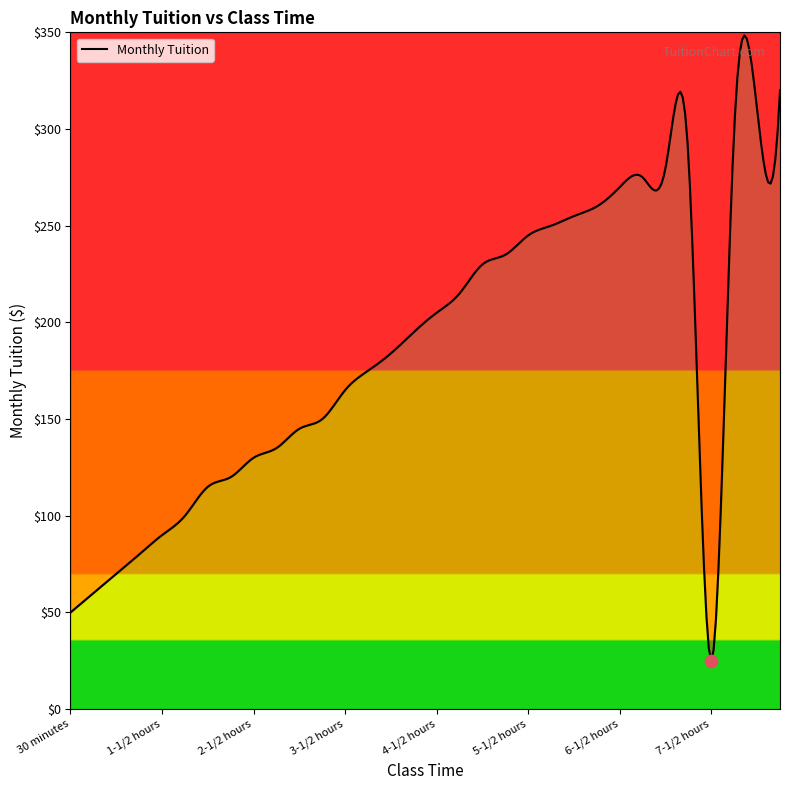

What is the change in value from 1-1/2 hours to 6 hours?

+165